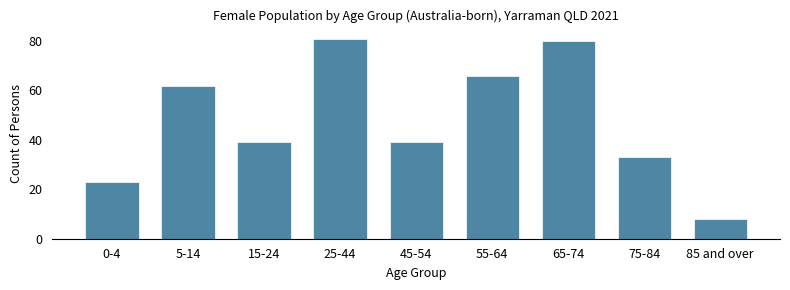

Reading left to right, transcribe all the data shown in this chart.

23	62	39	81	39	66	80	33	8